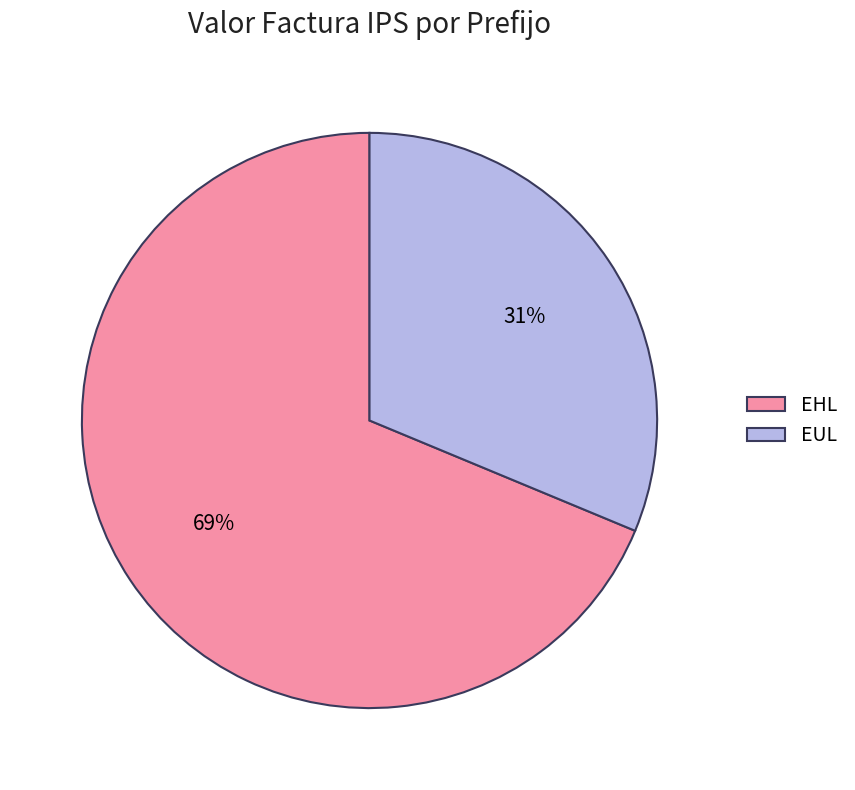

Combined, do EUL and EHL account for over 50%?

Yes